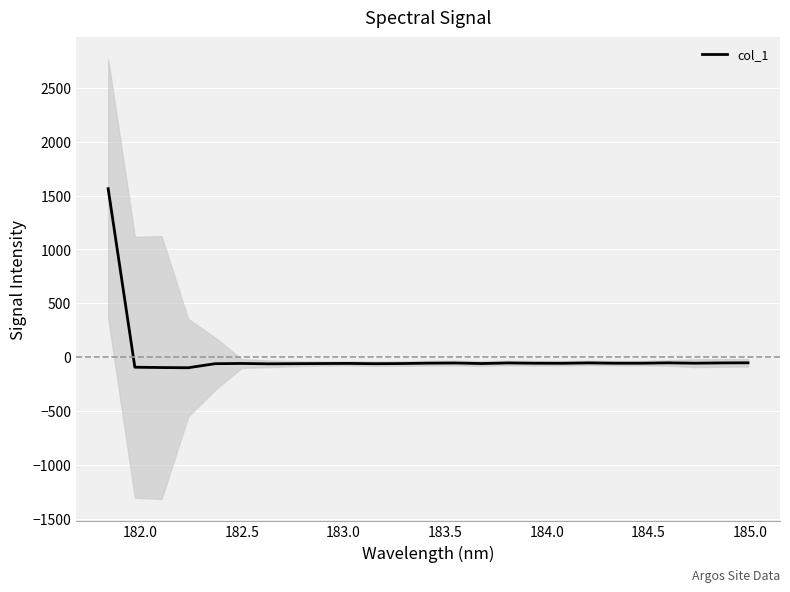

What is the lowest value of the col_1 series?

-97.7